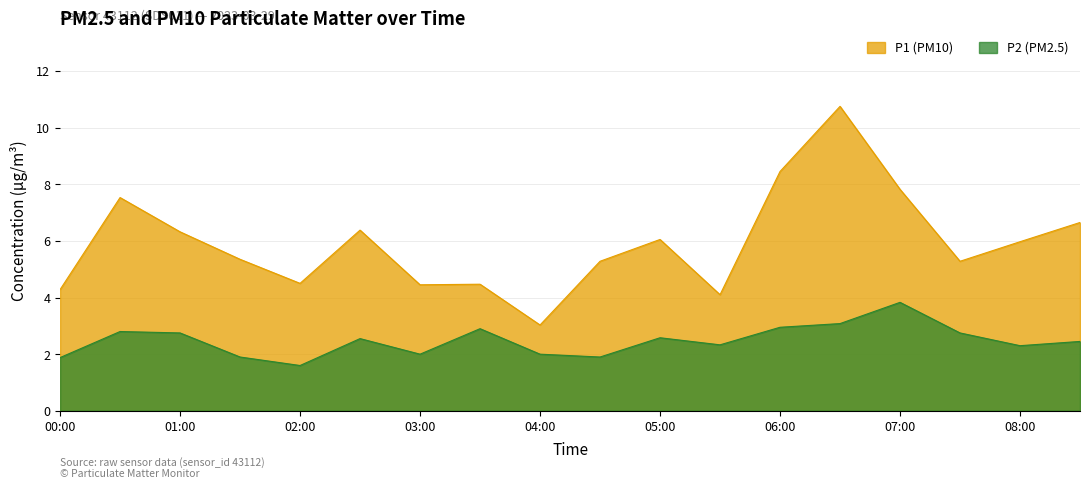

Which series has the largest range (max minus min)?

P1 (PM10)